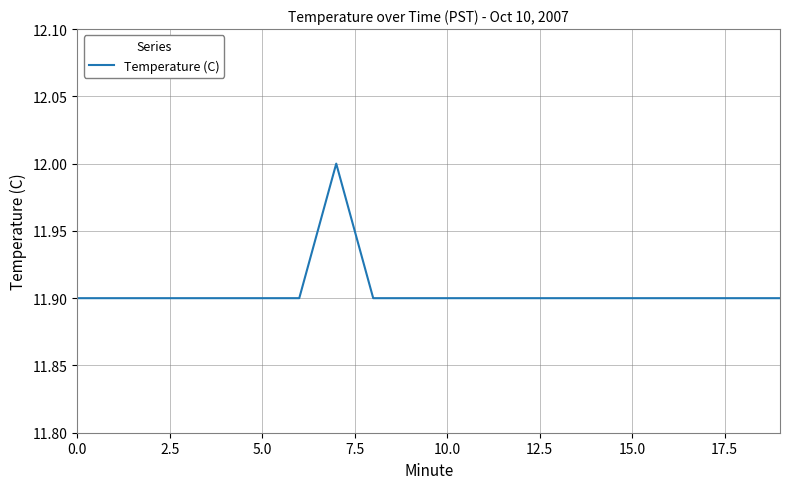

What is the minimum value shown in the chart?

11.9